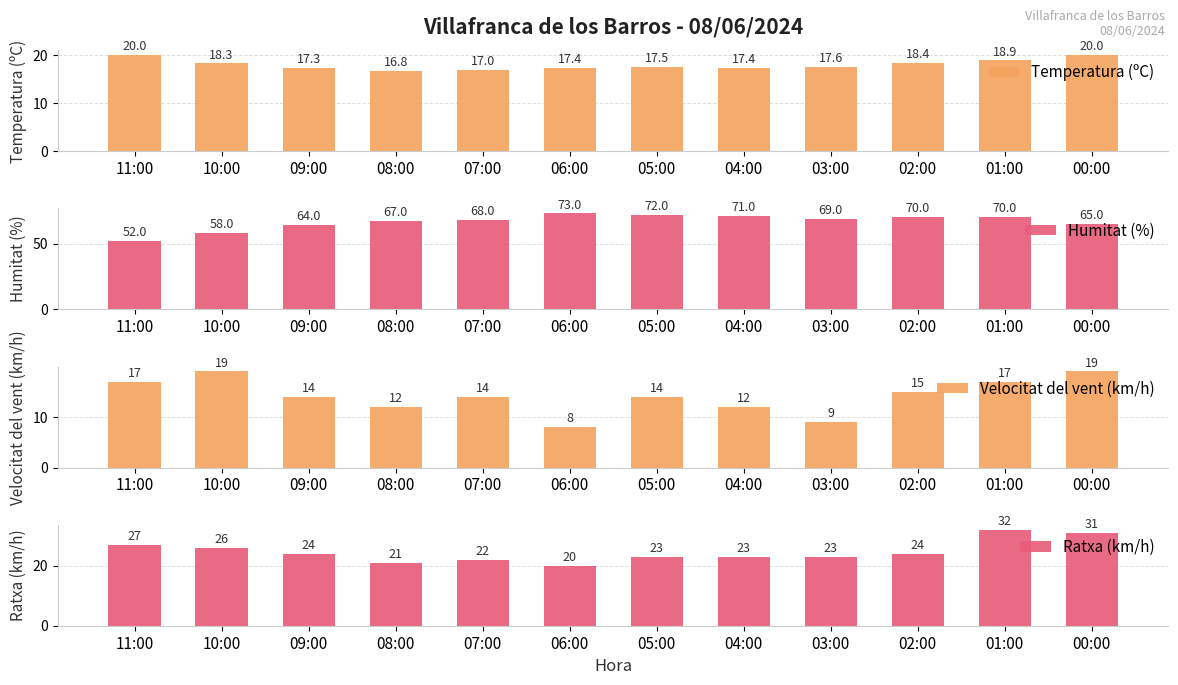

Rank the series at 07:00 from highest to lowest value.

Humitat (%), Ratxa (km/h), Temperatura (ºC), Velocitat del vent (km/h)